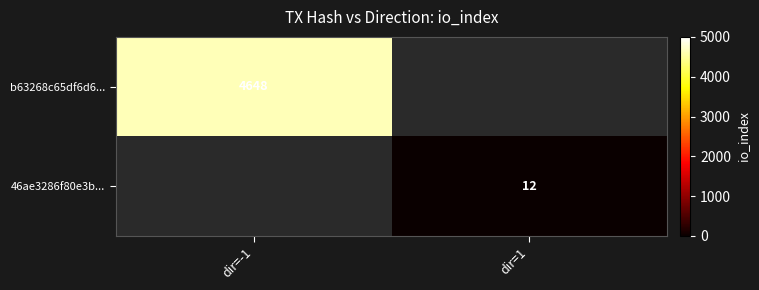

True or false: b63268c65df6d6... has a value of 2107.6 at dir=-1.

False